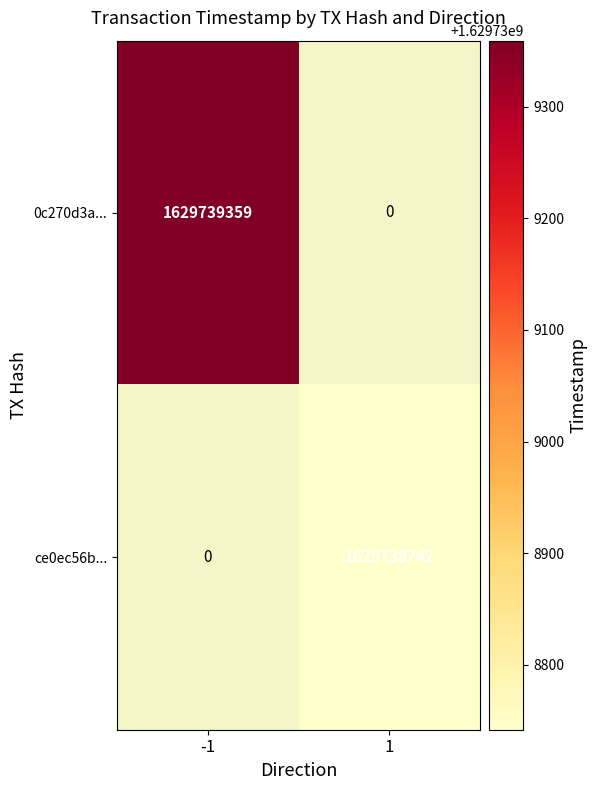

At time_stamp, list the series in order from largest to smallest.

0c270d3a027add667afa487e62be7f932f3de78, ce0ec56bdec3b028d6e8da67c5c1a8446f4830a